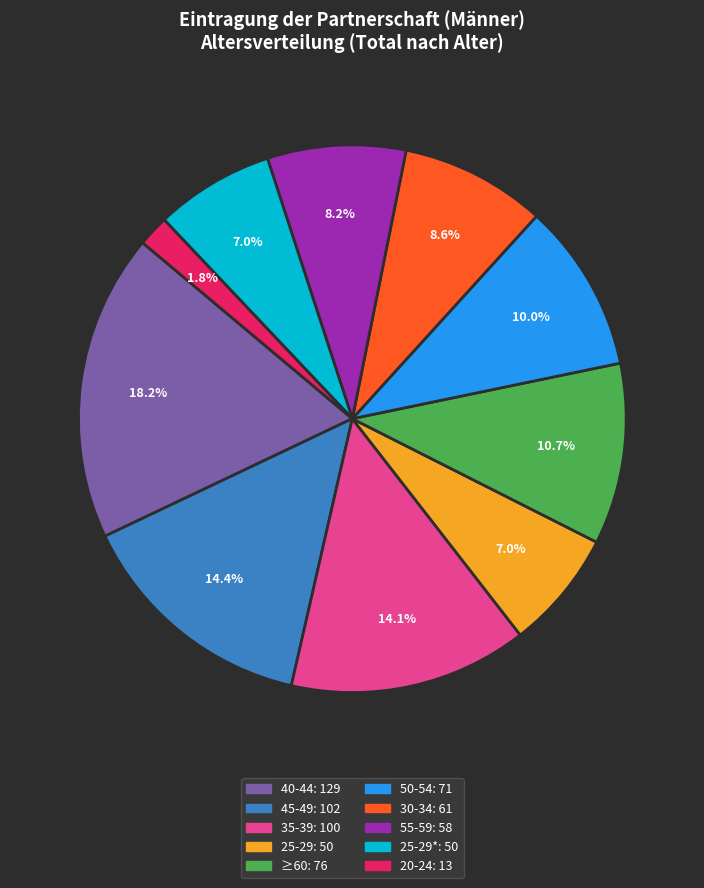

To the nearest percent, what is the average slice percentage?

10%